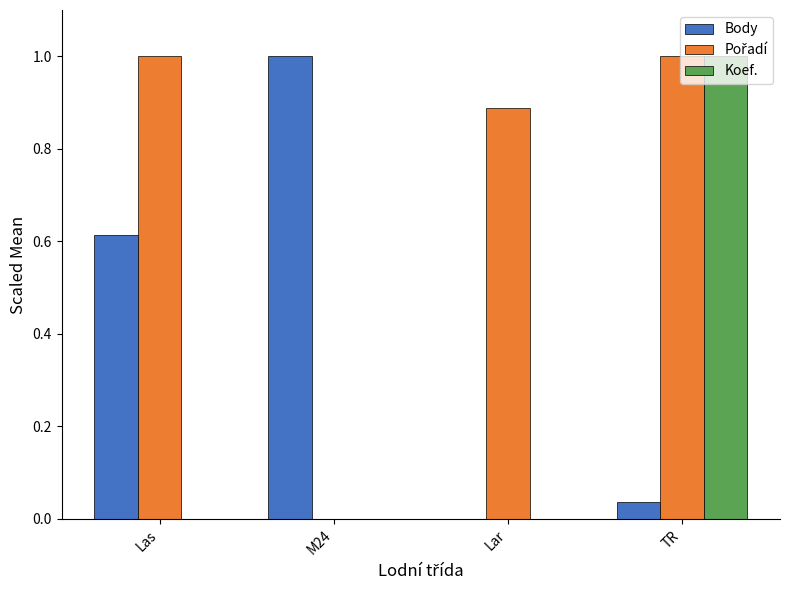

At which category is the sum across all series the highest?

TR